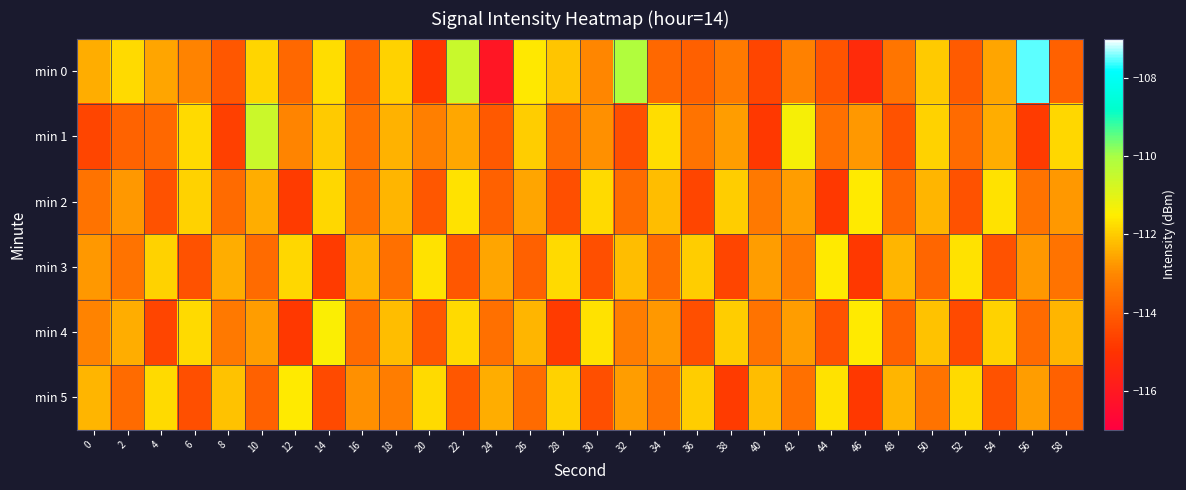

Reading right to left, transcribe all the data shown in this chart.

min 0: 58=-113.9	56=-107.5	54=-112.5	52=-114.1	50=-112.0	48=-113.4	46=-115.3	44=-114.2	42=-113.2	40=-114.5	38=-113.3	36=-113.9	34=-113.7	32=-110.2	30=-113.1	28=-112.1	26=-111.6	24=-116.1	22=-110.5	20=-114.9	18=-111.9	16=-113.9	14=-111.7	12=-113.7	10=-111.9	8=-114.1	6=-113.1	4=-112.6	2=-111.8	0=-112.4
min 1: 58=-111.8	56=-114.8	54=-112.5	52=-113.7	50=-111.9	48=-114.2	46=-112.8	44=-113.6	42=-111.3	40=-114.9	38=-112.7	36=-113.5	34=-111.8	32=-114.3	30=-112.9	28=-113.7	26=-112.0	24=-114.1	22=-112.5	20=-113.2	18=-112.4	16=-113.5	14=-112.0	12=-113.1	10=-110.6	8=-114.7	6=-111.8	4=-113.7	2=-113.9	0=-114.6
min 2: 58=-112.8	56=-113.5	54=-111.7	52=-114.2	50=-112.3	48=-113.8	46=-111.6	44=-114.9	42=-112.7	40=-113.3	38=-112.0	36=-114.6	34=-112.2	32=-113.7	30=-111.8	28=-114.3	26=-112.6	24=-113.9	22=-111.7	20=-114.1	18=-112.3	16=-113.6	14=-111.8	12=-114.8	10=-112.5	8=-113.7	6=-111.9	4=-114.2	2=-112.8	0=-113.5
min 3: 58=-113.5	56=-112.8	54=-114.2	52=-111.7	50=-113.8	48=-112.3	46=-114.9	44=-111.6	42=-113.3	40=-112.7	38=-114.6	36=-112.0	34=-113.7	32=-112.2	30=-114.3	28=-111.8	26=-113.9	24=-112.6	22=-114.1	20=-111.7	18=-113.6	16=-112.3	14=-114.8	12=-111.8	10=-113.7	8=-112.5	6=-114.2	4=-111.9	2=-113.5	0=-112.8
min 4: 58=-112.3	56=-113.7	54=-111.9	52=-114.5	50=-112.1	48=-113.9	46=-111.6	44=-114.2	42=-112.7	40=-113.5	38=-112.0	36=-114.3	34=-112.8	32=-113.2	30=-111.7	28=-114.8	26=-112.3	24=-113.6	22=-111.8	20=-114.1	18=-112.2	16=-113.7	14=-111.5	12=-114.9	10=-112.7	8=-113.3	6=-111.8	4=-114.6	2=-112.4	0=-113.1
min 5: 58=-113.9	56=-112.7	54=-114.2	52=-111.8	50=-113.5	48=-112.3	46=-114.9	44=-111.7	42=-113.6	40=-112.2	38=-114.8	36=-112.0	34=-113.5	32=-112.7	30=-114.3	28=-111.9	26=-113.7	24=-112.5	22=-114.1	20=-111.8	18=-113.2	16=-112.9	14=-114.5	12=-111.6	10=-113.9	8=-112.1	6=-114.3	4=-111.8	2=-113.7	0=-112.3